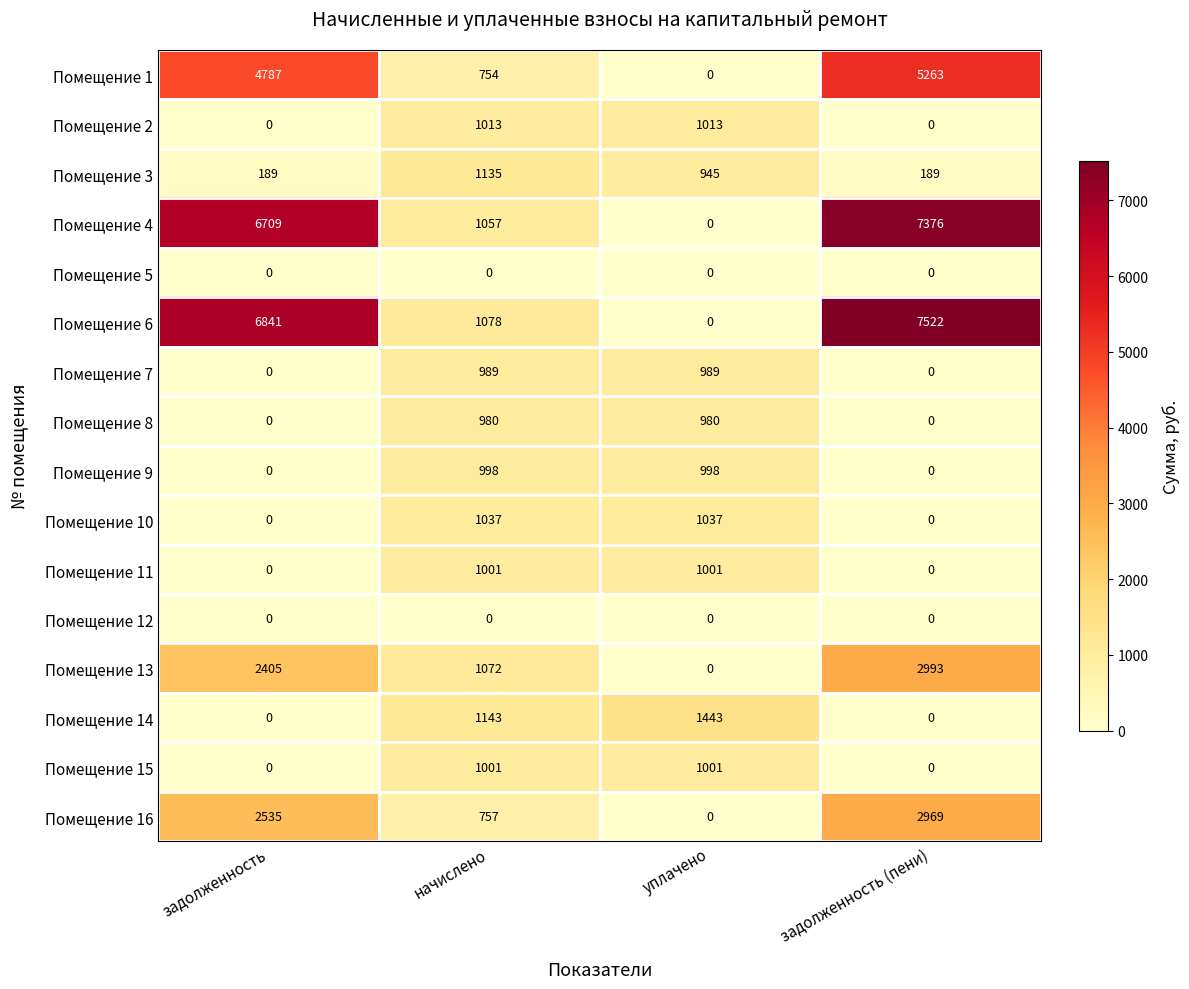

How many distinct data groups are displayed?

16